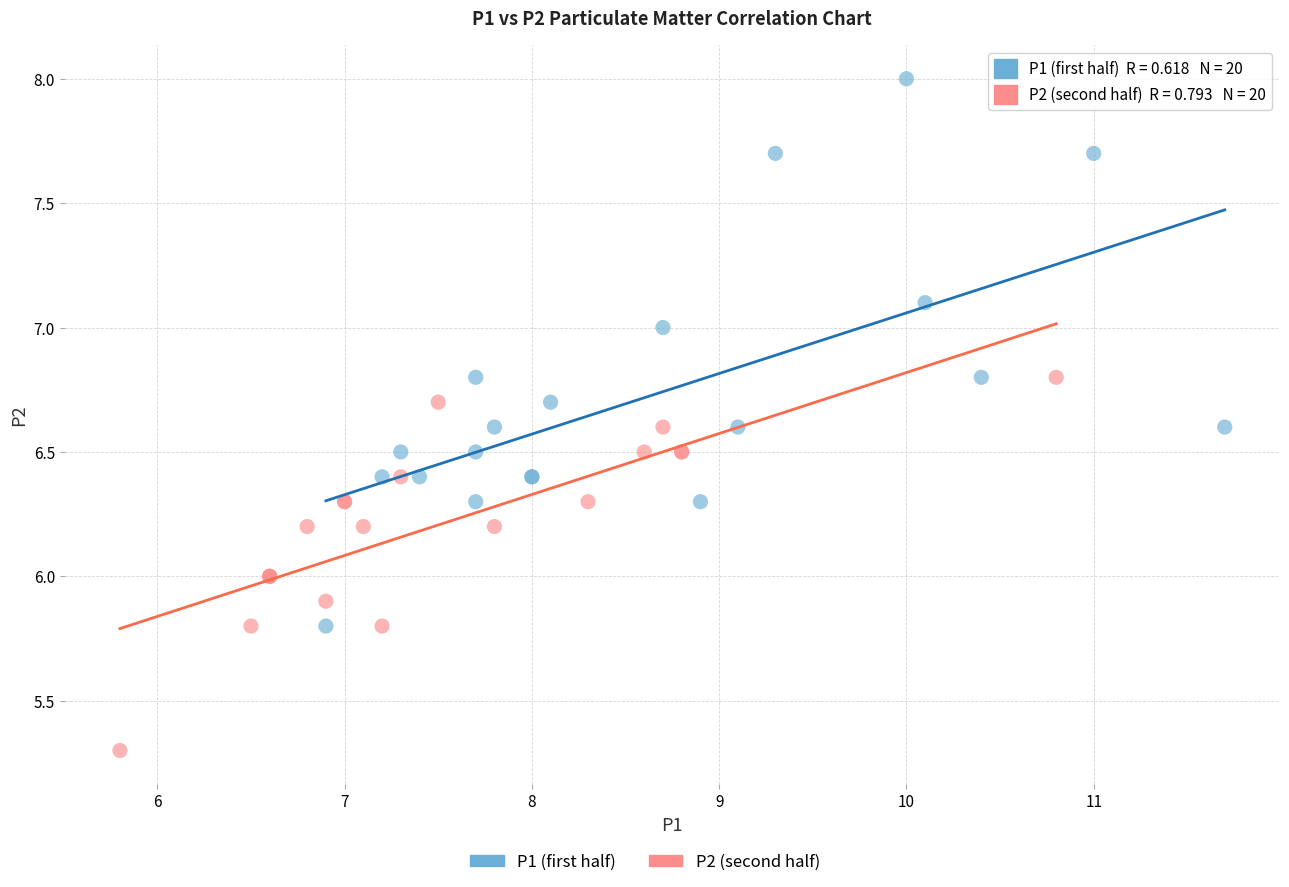

Which series contains the highest Y value?

P1 (first half)